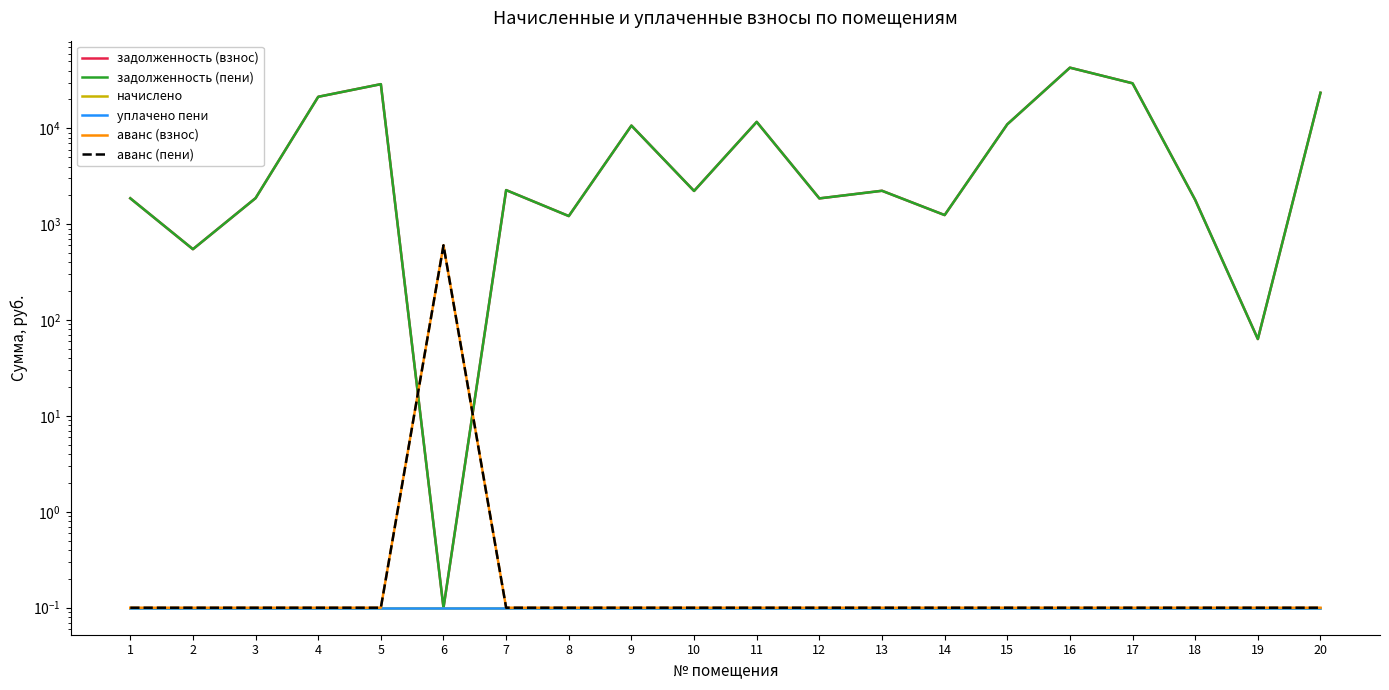

List the labels in order of уплачено пени value, largest first.

1, 2, 3, 4, 5, 6, 7, 8, 9, 10, 11, 12, 13, 14, 15, 16, 17, 18, 19, 20